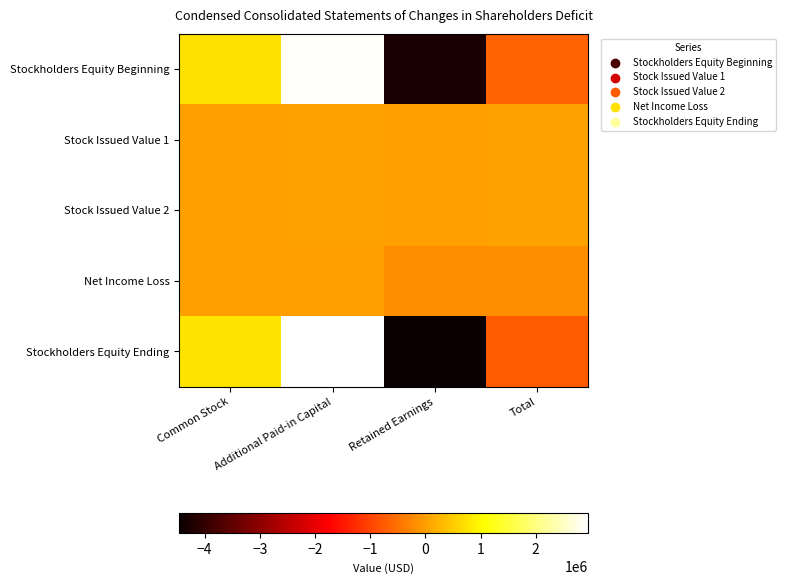

Rank the series by their maximum value, from highest to lowest.

Stockholders Equity Ending, Stockholders Equity Beginning, Stock Issued Value 1, Stock Issued Value 2, Net Income Loss